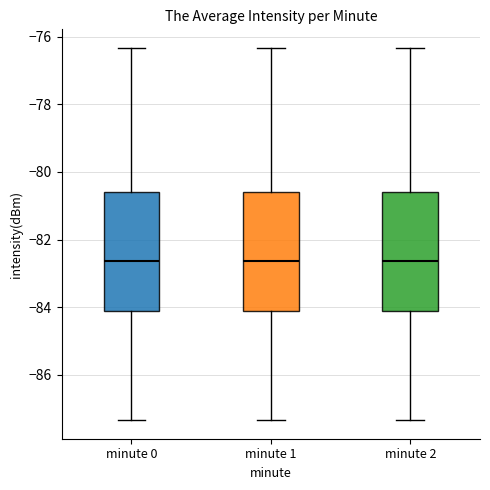

Reading left to right, read every box against the y-axis: the position of its median line, the range the box covers, and the ends of its whiskers. The values are not printed on the chart, so give them approximately, as read against the axis.

minute 0: median -82.6, box -84.2 to -80.6, whiskers -87.4 to -76.4
minute 1: median -82.6, box -84.2 to -80.6, whiskers -87.4 to -76.4
minute 2: median -82.6, box -84.2 to -80.6, whiskers -87.4 to -76.4